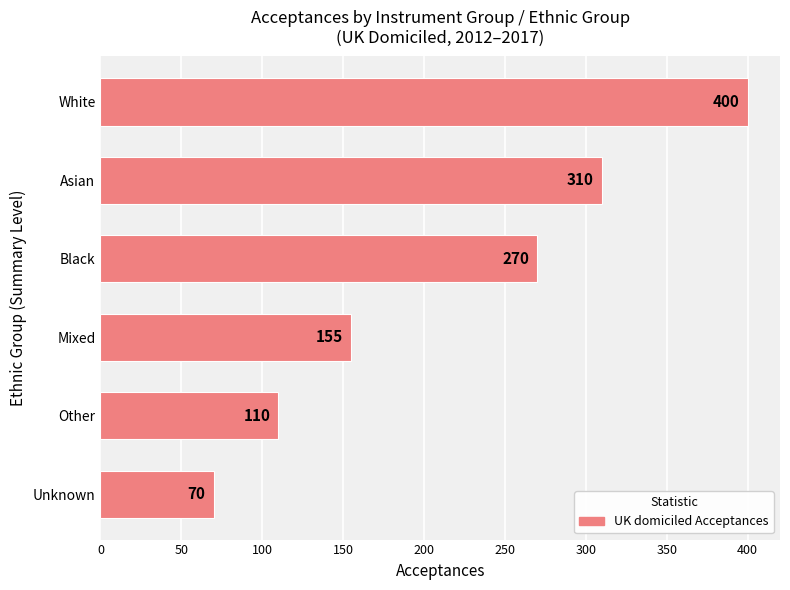

What is the sum of the values at Other and Black?

380